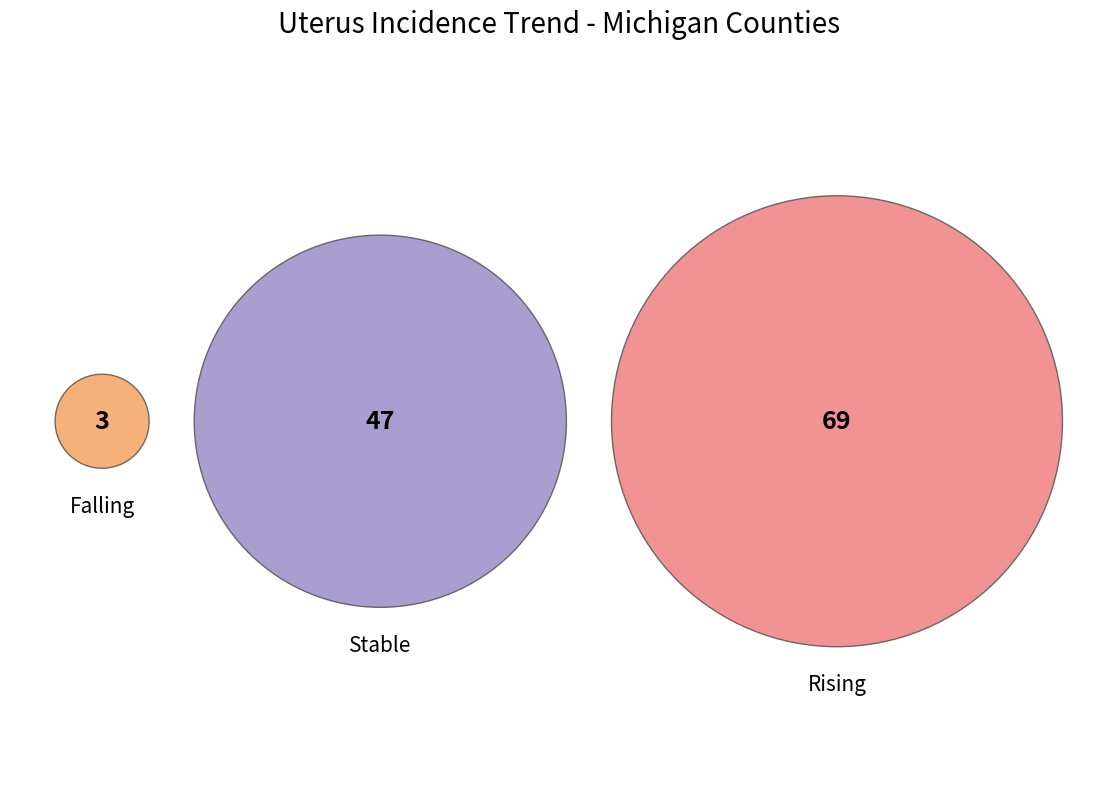

What is the change in value from falling to stable?

+44